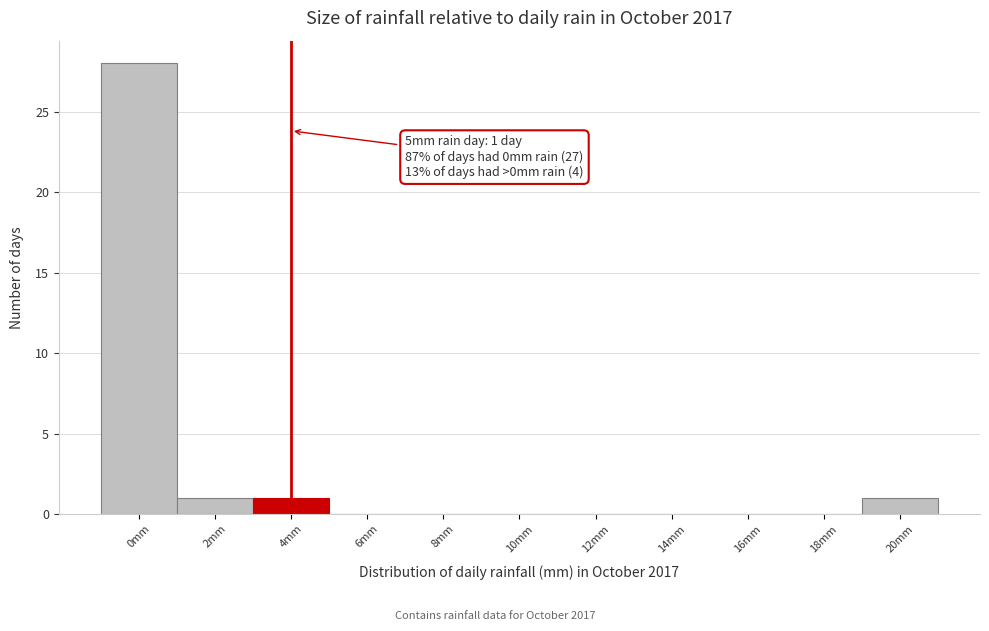

Reading left to right, list all the values displayed in this chart.

0mm=28	2mm=1	4mm=1	6mm=0	8mm=0	10mm=0	12mm=0	14mm=0	16mm=0	18mm=0	20mm=1